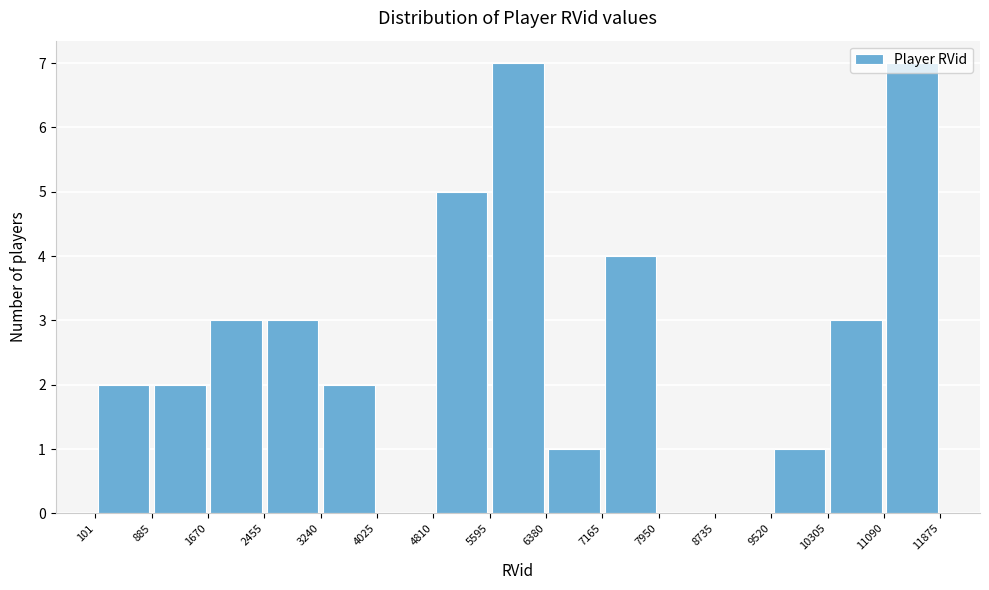

What is the height of the bar covering 2455 to 3240 on the x-axis? The values are not printed on the chart, so give them approximately, as read against the axis.

3